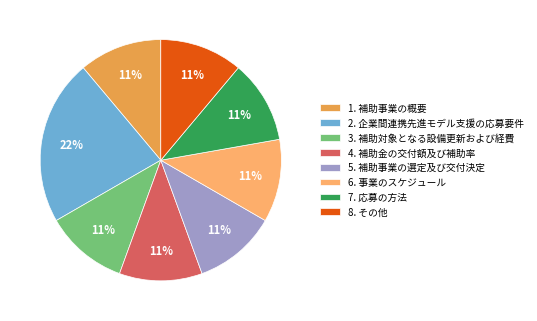

Approximately how many times larger is the value at 1. 補助事業の概要 compared to 5. 補助事業の選定及び交付決定?

1.0